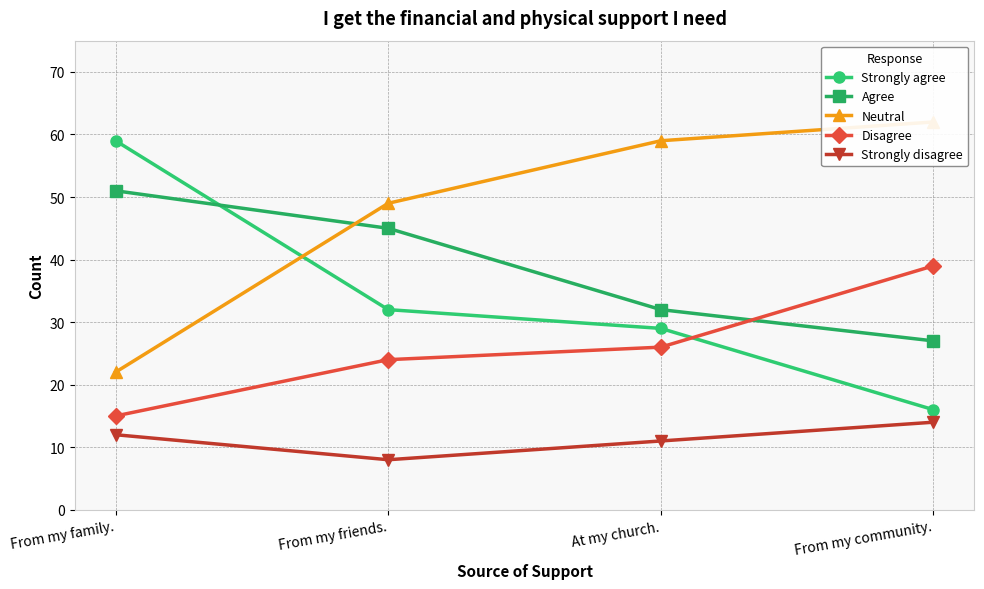

What is the difference between the maximum and minimum values in the Strongly disagree series?

6